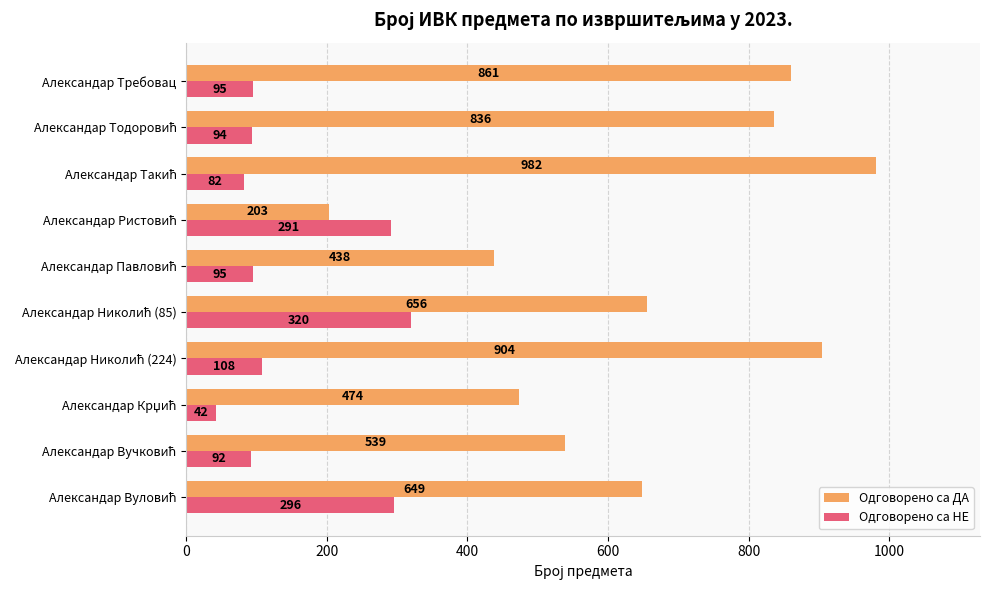

At how many categories does at least one series exceed 136?

10